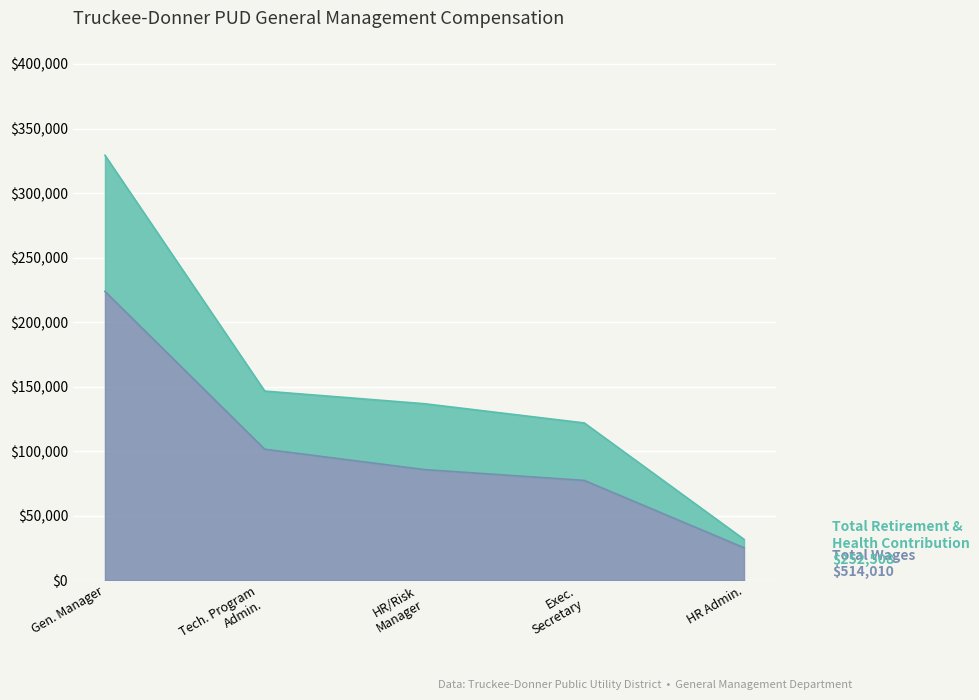

What is the smallest value displayed?

25279